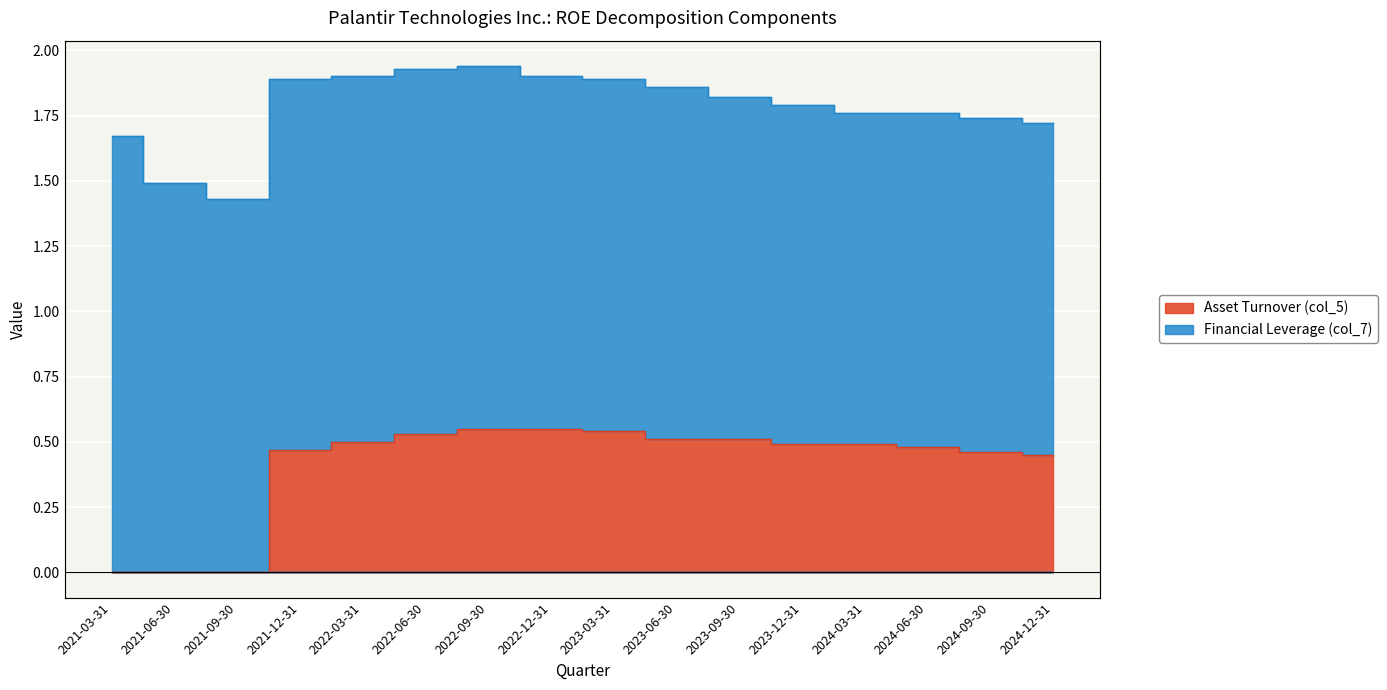

Which has a higher value, 2023-03-31 or 2023-09-30?

2023-03-31